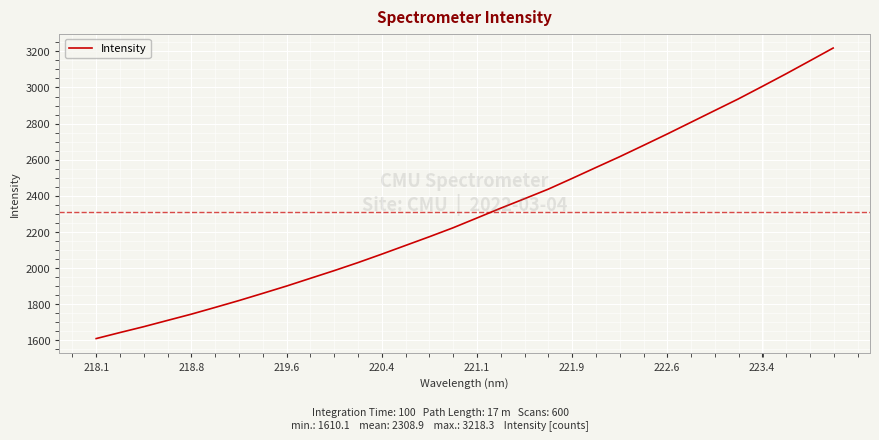

What is the difference between the maximum and minimum values?

1608.2